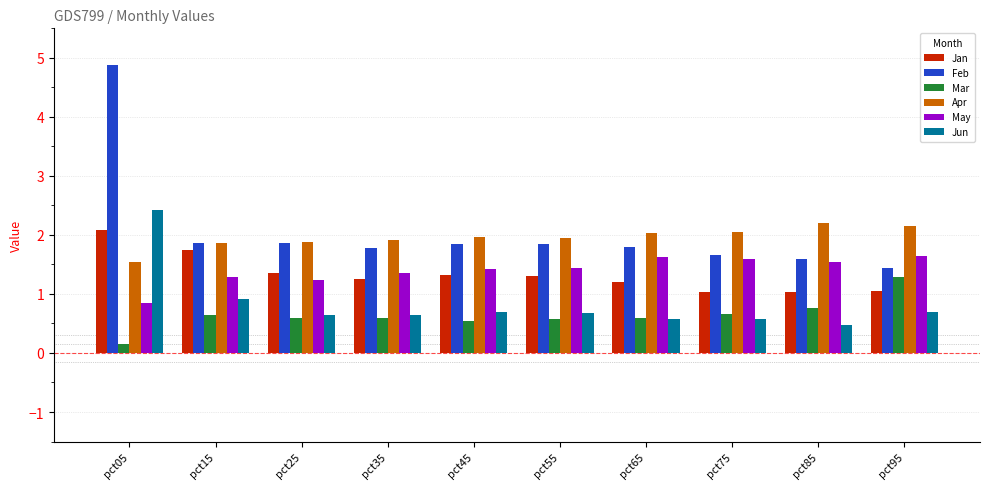

Does the chart contain stacked bars?

No